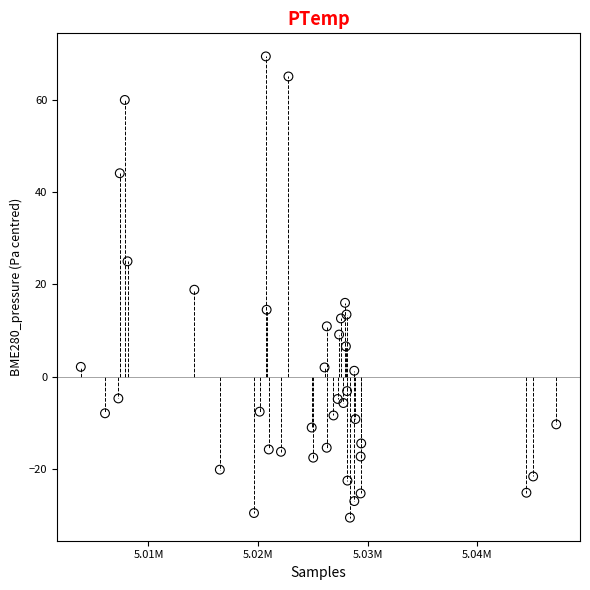

What is the range of X values (max minus min)?

43367.0